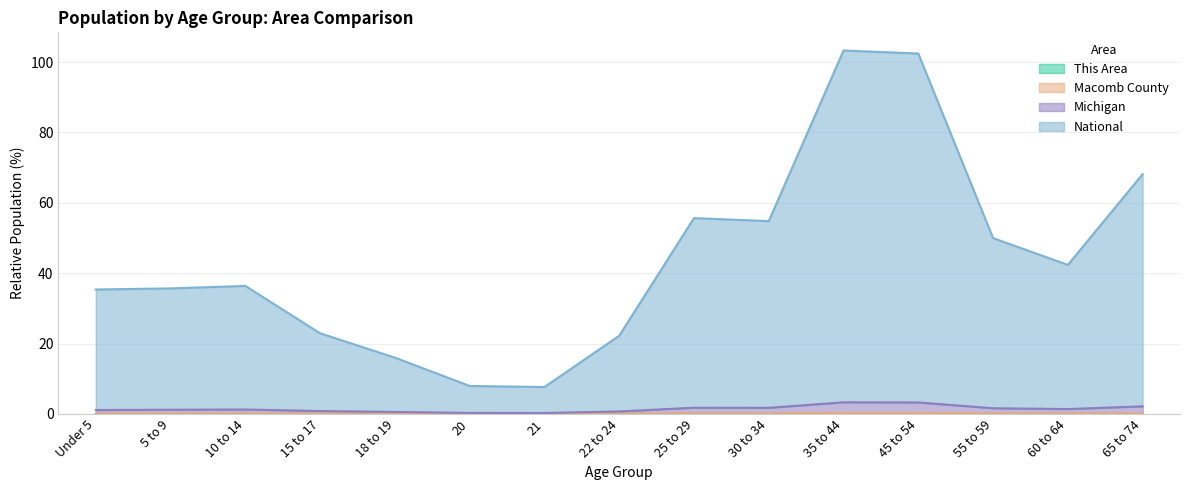

Between 21 and 55 to 59, which is larger?

55 to 59